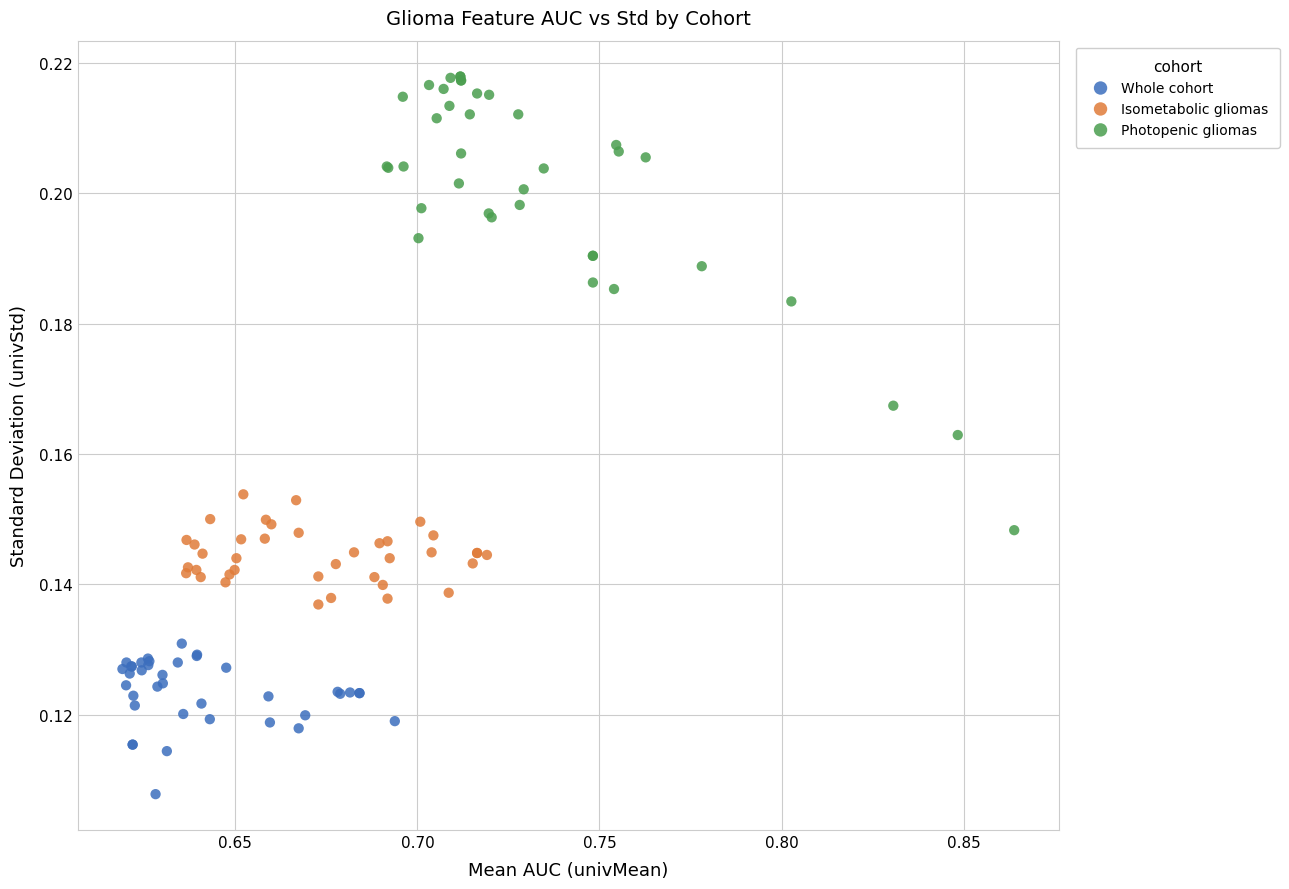

Which series has the largest Y range (max minus min)?

Photopenic gliomas